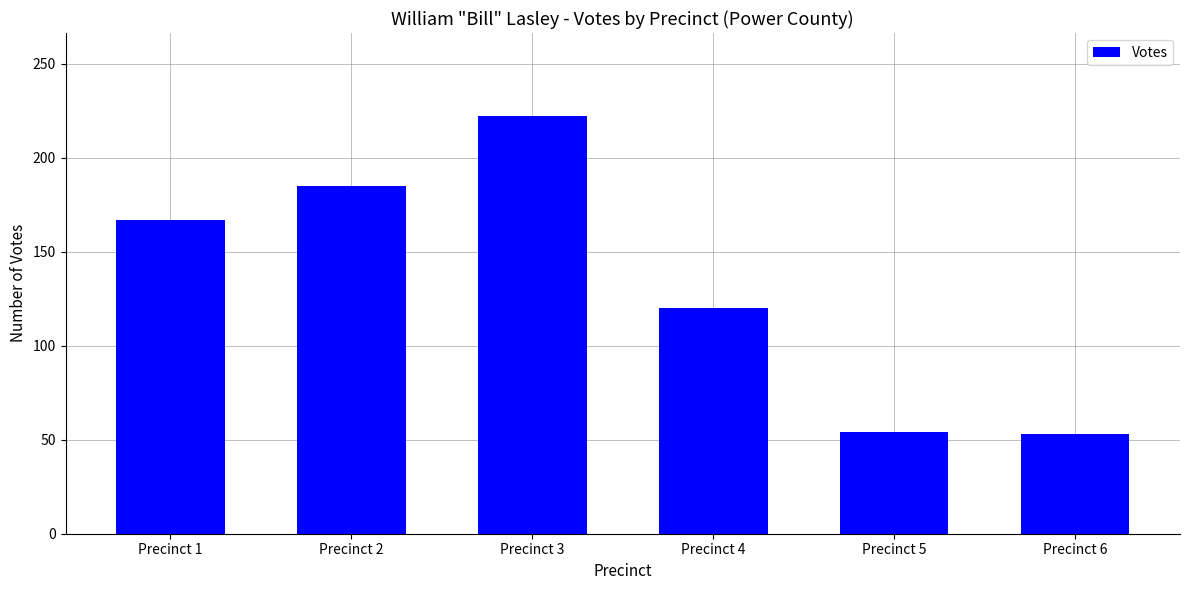

What is the change in value from Precinct 1 to Precinct 6?

-114